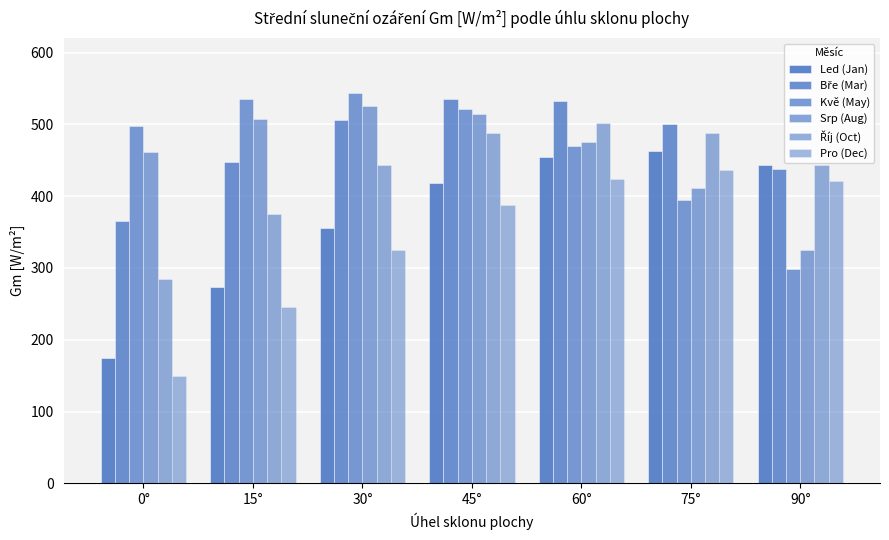

Does the chart contain any negative values?

No